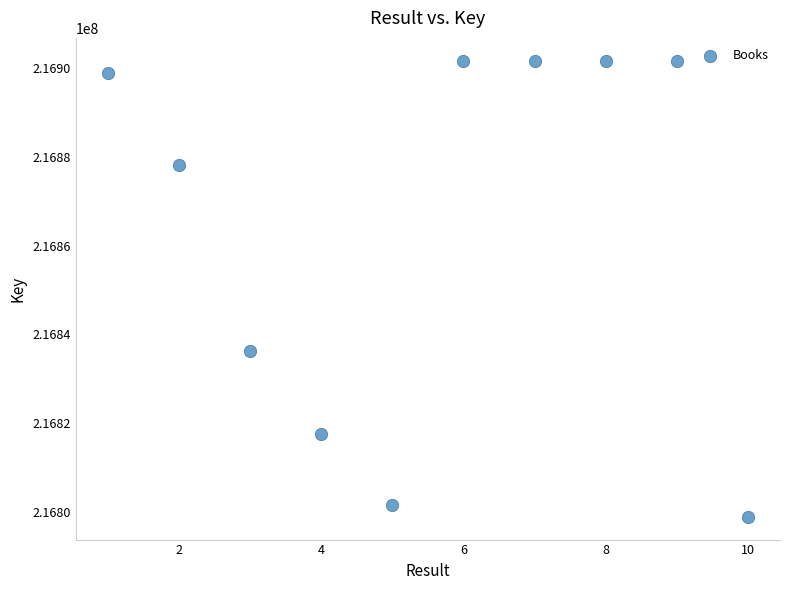

What Y value in the scatter plot is closest to 216850307?

216836381